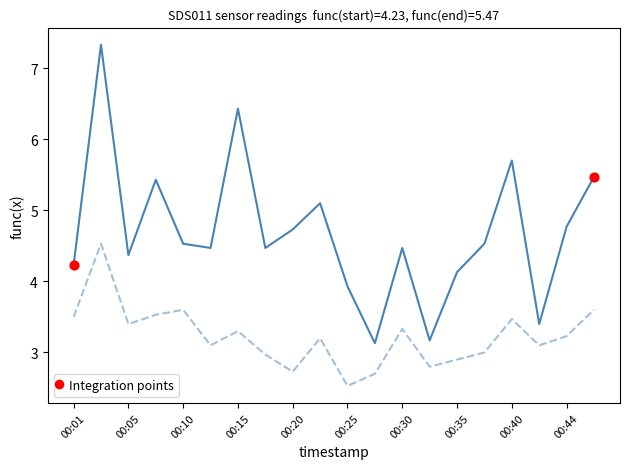

What is the maximum value shown in the chart?

7.3